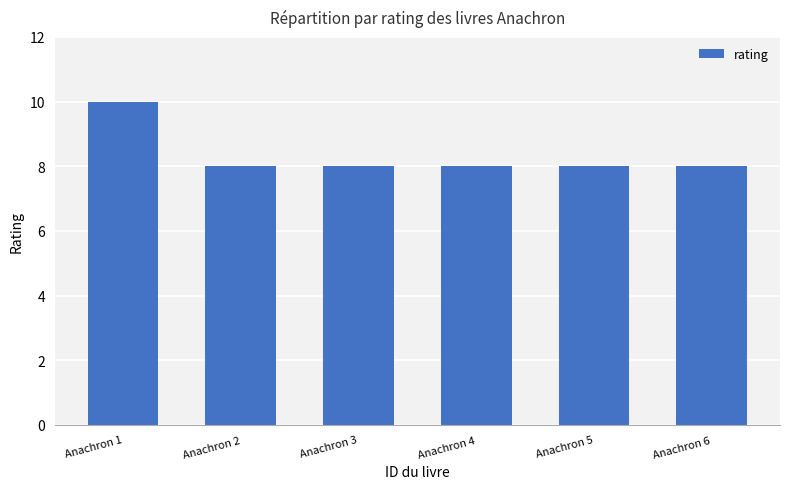

Reading left to right, transcribe all the data shown in this chart.

Anachron 1=10	Anachron 2=8	Anachron 3=8	Anachron 4=8	Anachron 5=8	Anachron 6=8